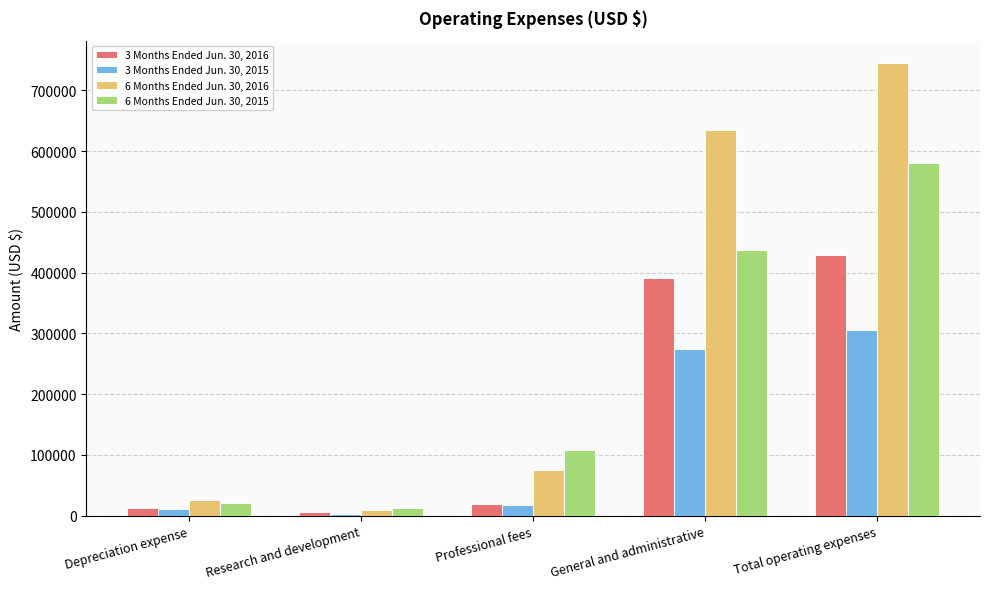

At which category is the sum across all series the highest?

Total operating expenses